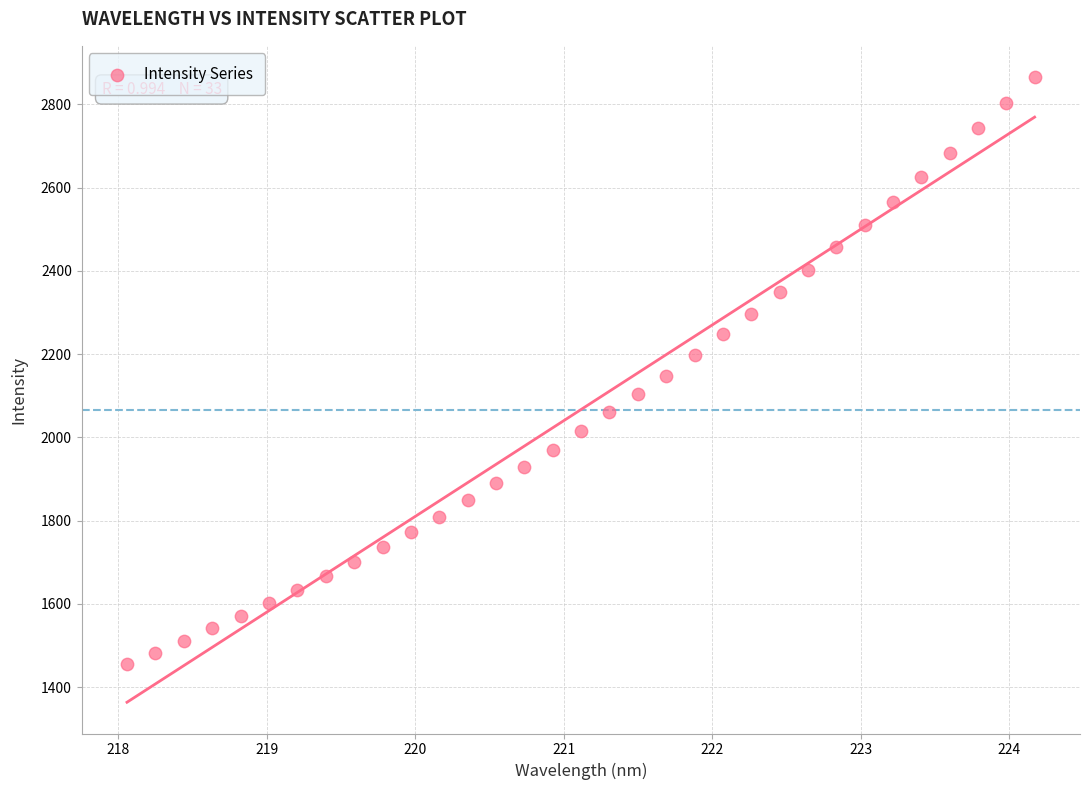

What is the range of Y values (max minus min)?

1409.8